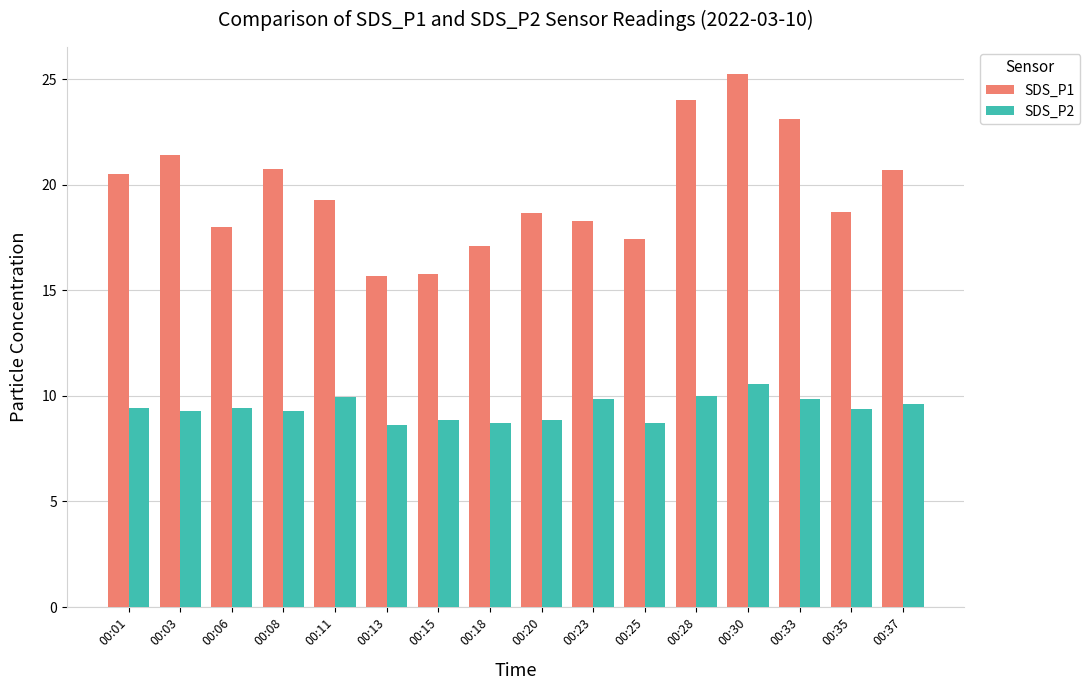

At how many categories does at least one series exceed 22?

3